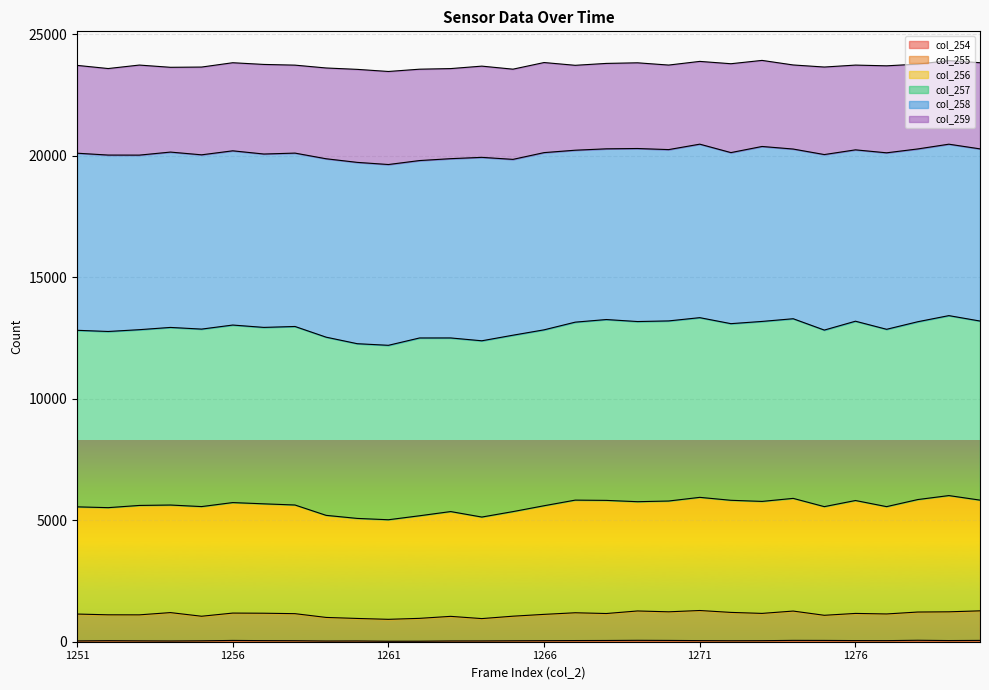

At how many categories does at least one series exceed 1932?

30